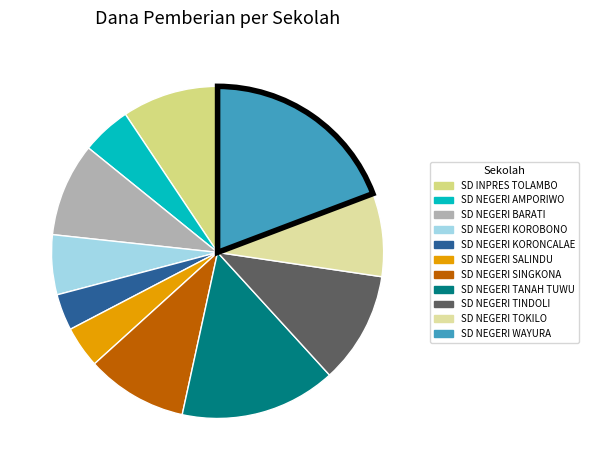

Is the sum of SD NEGERI WAYURA and SD NEGERI AMPORIWO greater than half?

No